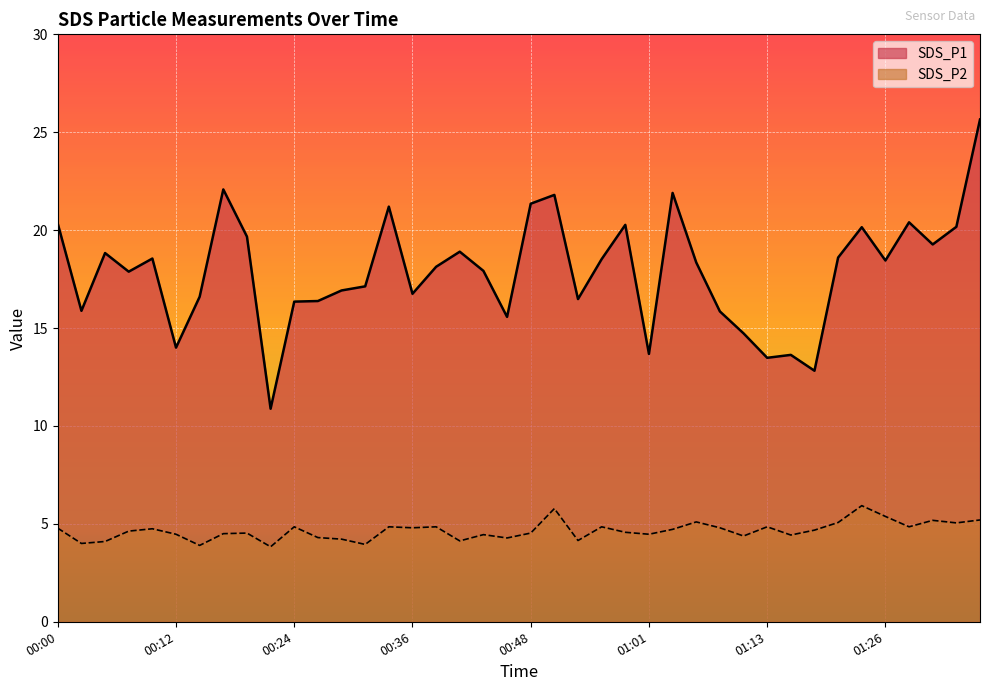

Reading left to right, extract all data points from this chart.

SDS_P1: 00:00=20.3	00:02=15.9	00:05=18.8	00:07=17.9	00:09=18.6	00:12=14.0	00:14=16.6	00:17=22.1	00:19=19.7	00:22=10.9	00:24=16.4	00:26=16.4	00:29=16.9	00:31=17.1	00:34=21.2	00:36=16.8	00:39=18.1	00:41=18.9	00:43=17.9	00:46=15.6	00:48=21.4	00:51=21.8	00:53=16.5	00:56=18.5	00:58=20.3	01:01=13.7	01:03=21.9	01:06=18.4	01:08=15.8	01:11=14.7	01:13=13.5	01:16=13.6	01:18=12.8	01:21=18.6	01:23=20.1	01:26=18.4	01:28=20.4	01:31=19.3	01:33=20.2	01:36=25.6
SDS_P2: 00:00=4.8	00:02=4.0	00:05=4.1	00:07=4.6	00:09=4.8	00:12=4.5	00:14=3.9	00:17=4.5	00:19=4.5	00:22=3.8	00:24=4.8	00:26=4.3	00:29=4.2	00:31=4.0	00:34=4.8	00:36=4.8	00:39=4.8	00:41=4.1	00:43=4.5	00:46=4.3	00:48=4.5	00:51=5.8	00:53=4.2	00:56=4.8	00:58=4.6	01:01=4.5	01:03=4.7	01:06=5.1	01:08=4.8	01:11=4.4	01:13=4.8	01:16=4.4	01:18=4.7	01:21=5.1	01:23=5.9	01:26=5.4	01:28=4.8	01:31=5.2	01:33=5.0	01:36=5.2